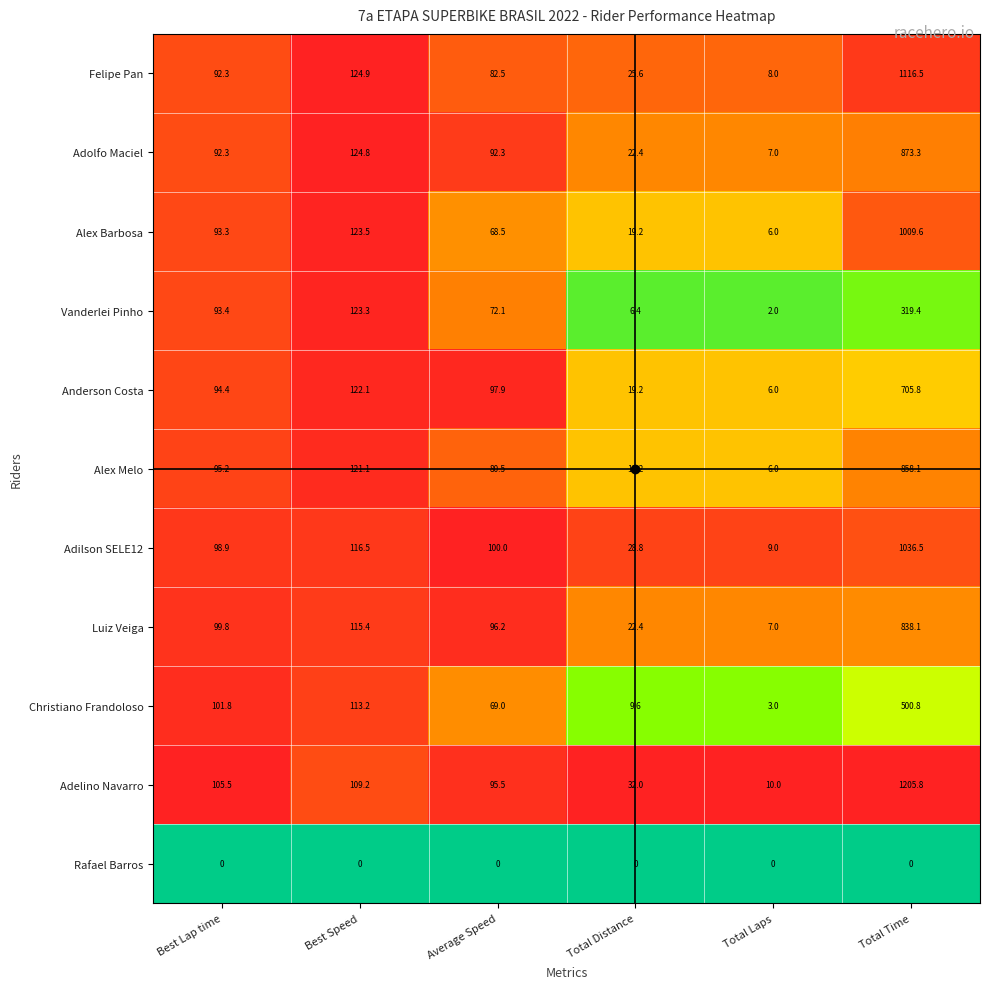

List the series in order of their peak value, lowest first.

Rafael Barros, Vanderlei Pinho, Christiano Frandoloso, Anderson Costa, Luiz Veiga, Alex Melo, Adolfo Maciel, Alex Barbosa, Adilson SELE12, Felipe Pan, Adelino Navarro